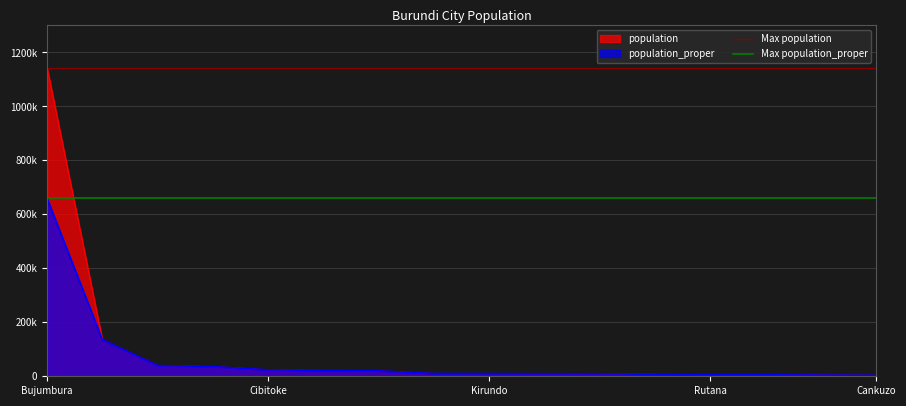

The value of Max population_proper at Bujumbura is 1070655. True or false?

False